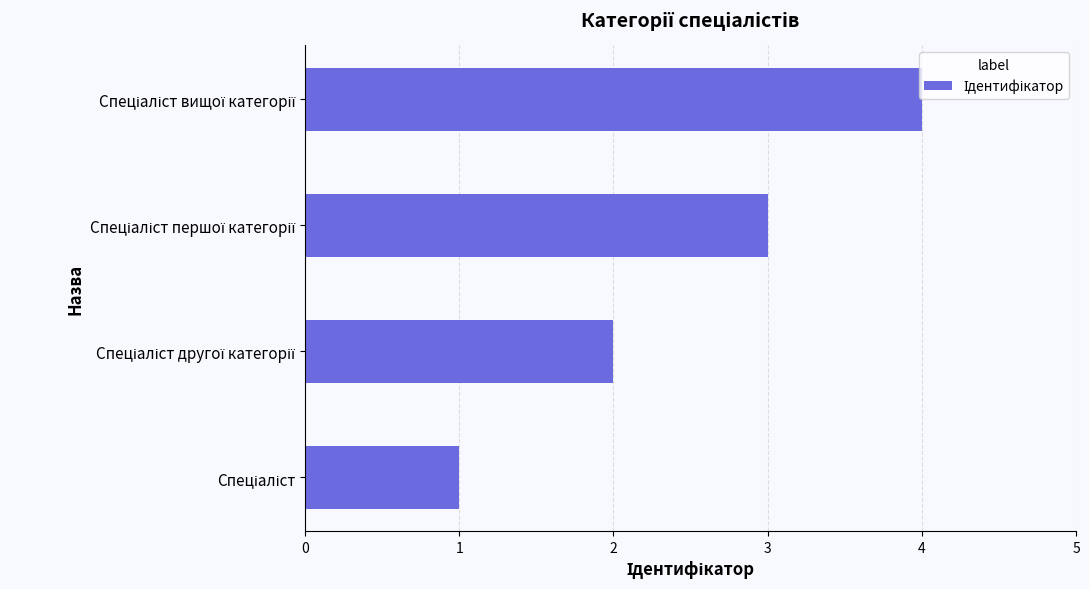

What is the difference between the maximum and minimum values?

3